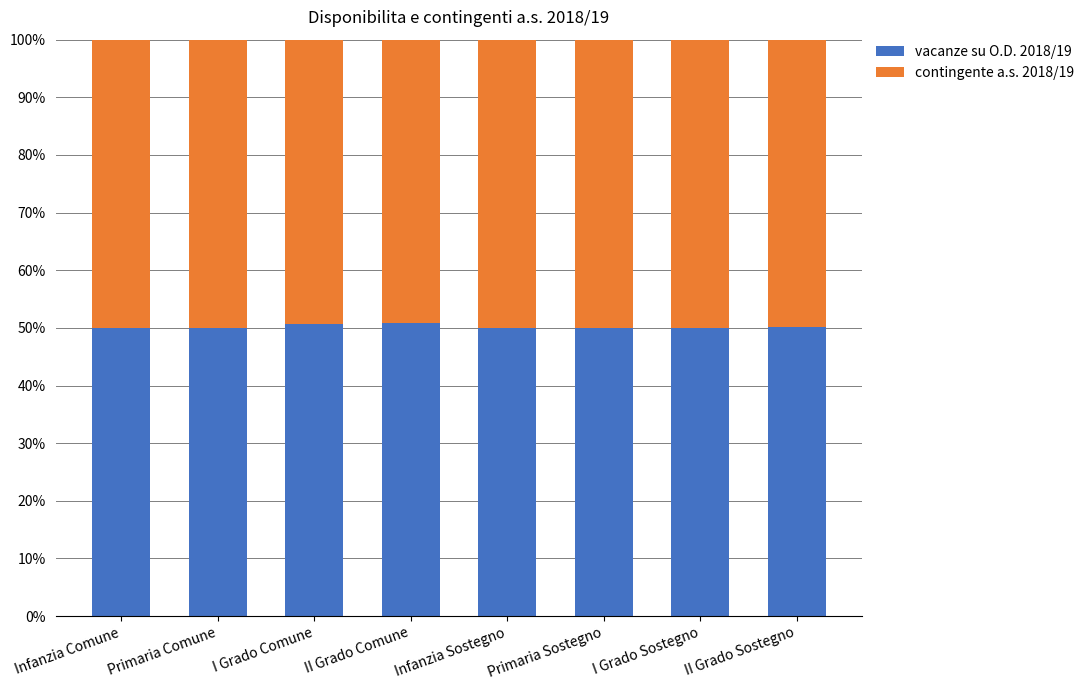

What is the sum of all vacanze su O.D. 2018/19 values?

401.6